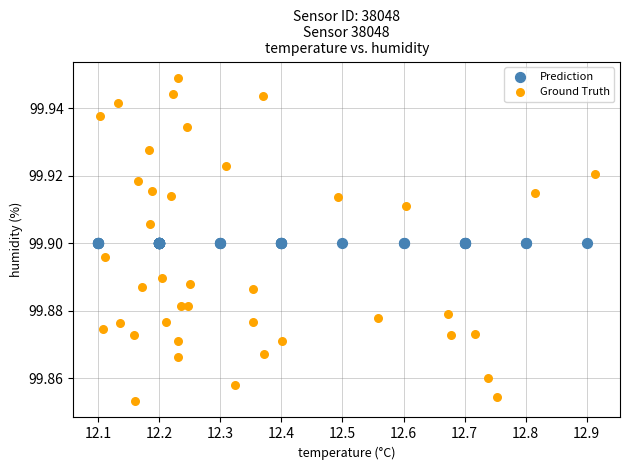

Which series reaches the maximum Y coordinate?

Ground Truth